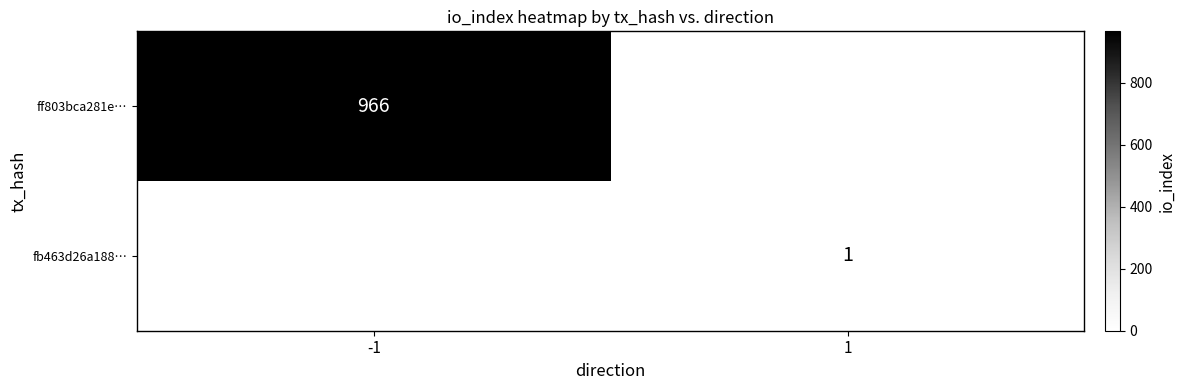

Which category has the highest value across all series?

-1